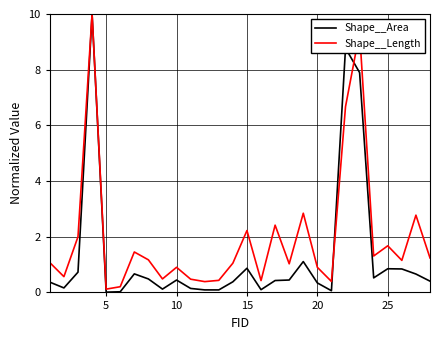

List the series in order of their overall mean, lowest first.

Shape__Area, Shape__Length